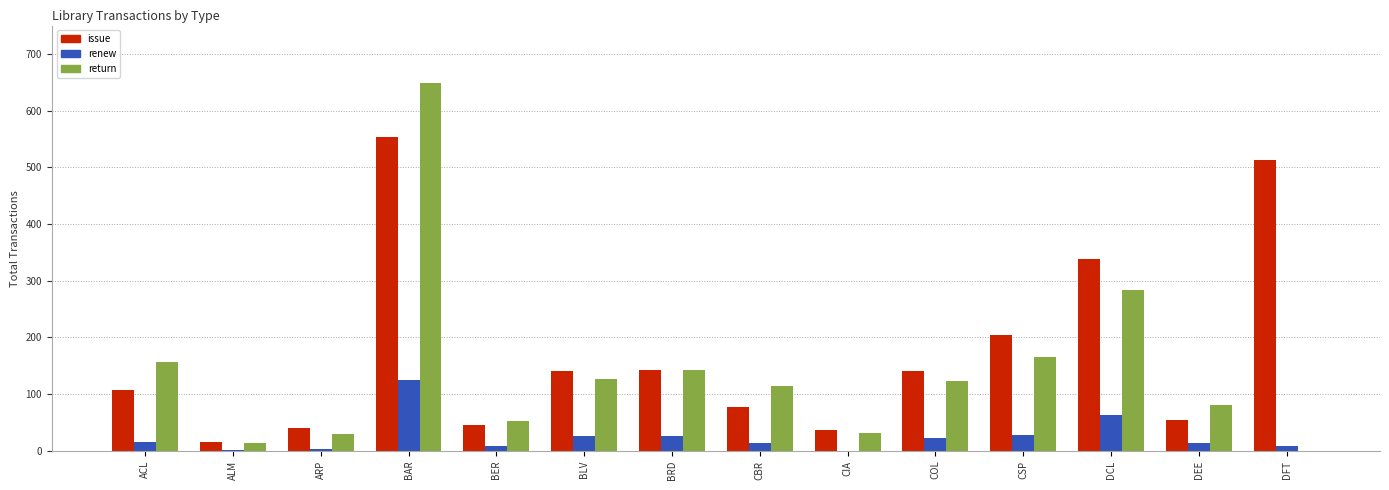

Which series has the widest spread of values?

return